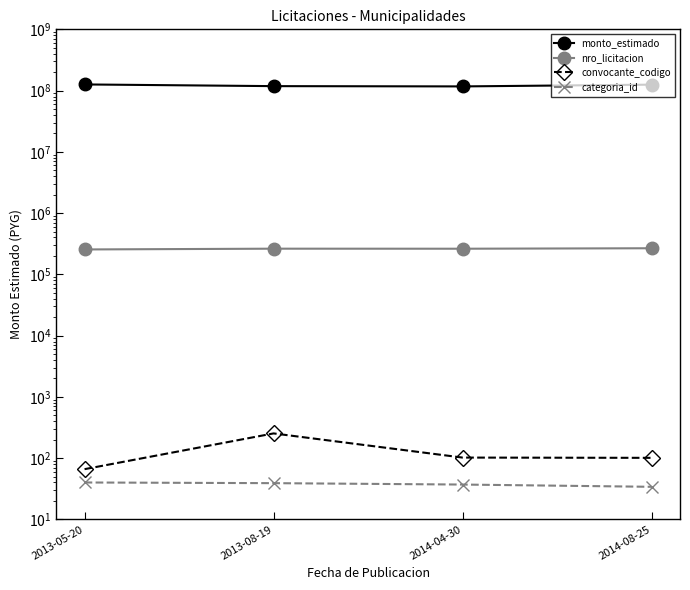

What is the maximum value shown in the chart?

126000000